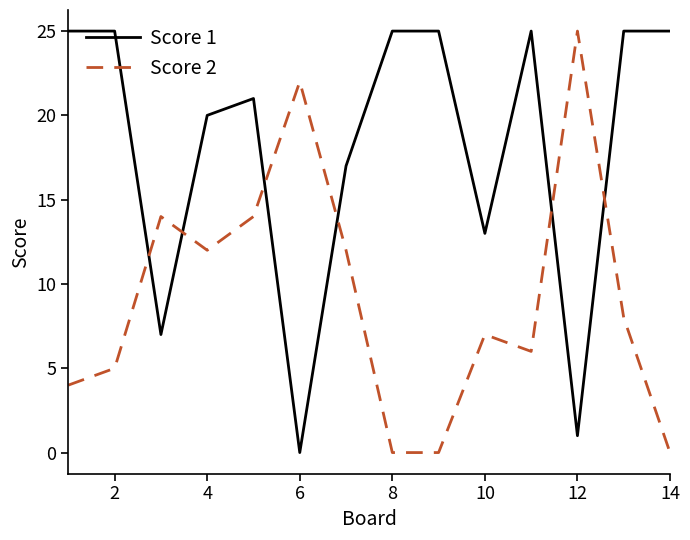

What is the highest value of the Score 2 series?

25